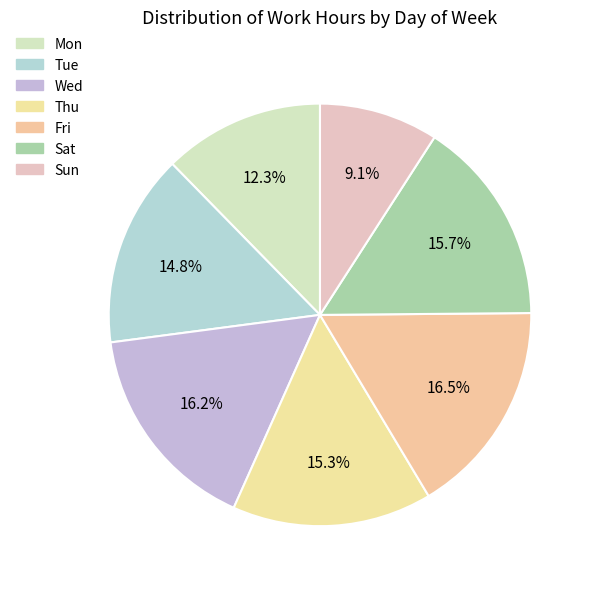

Does any single category account for the majority?

No